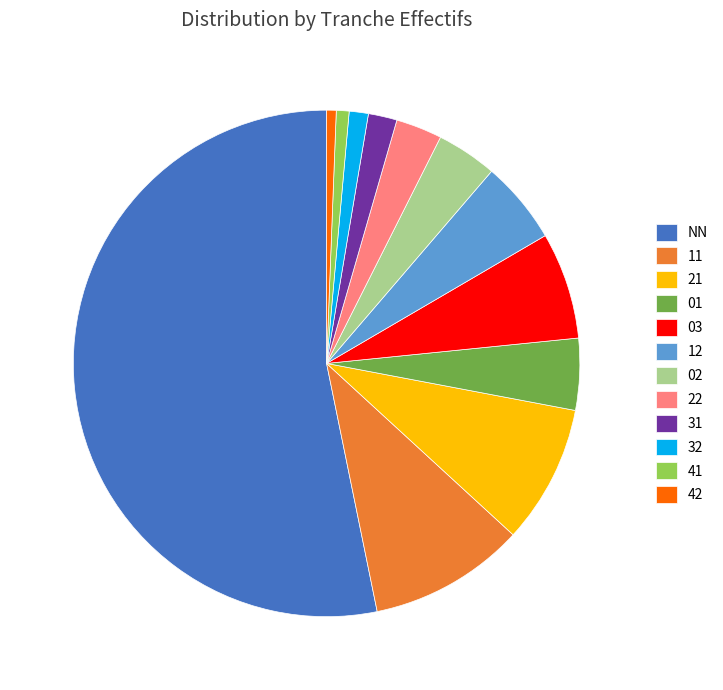

Which has a higher value, 01 or 12?

12